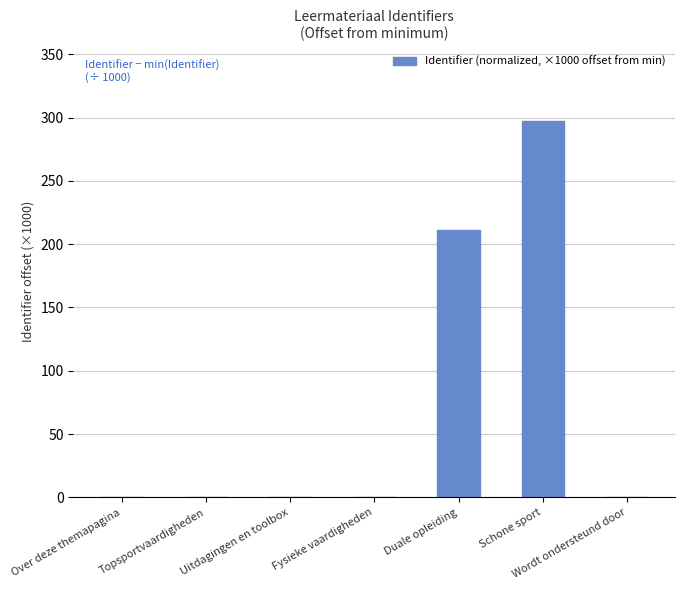

The value at Topsportvaardigheden is 185.2. True or false?

False